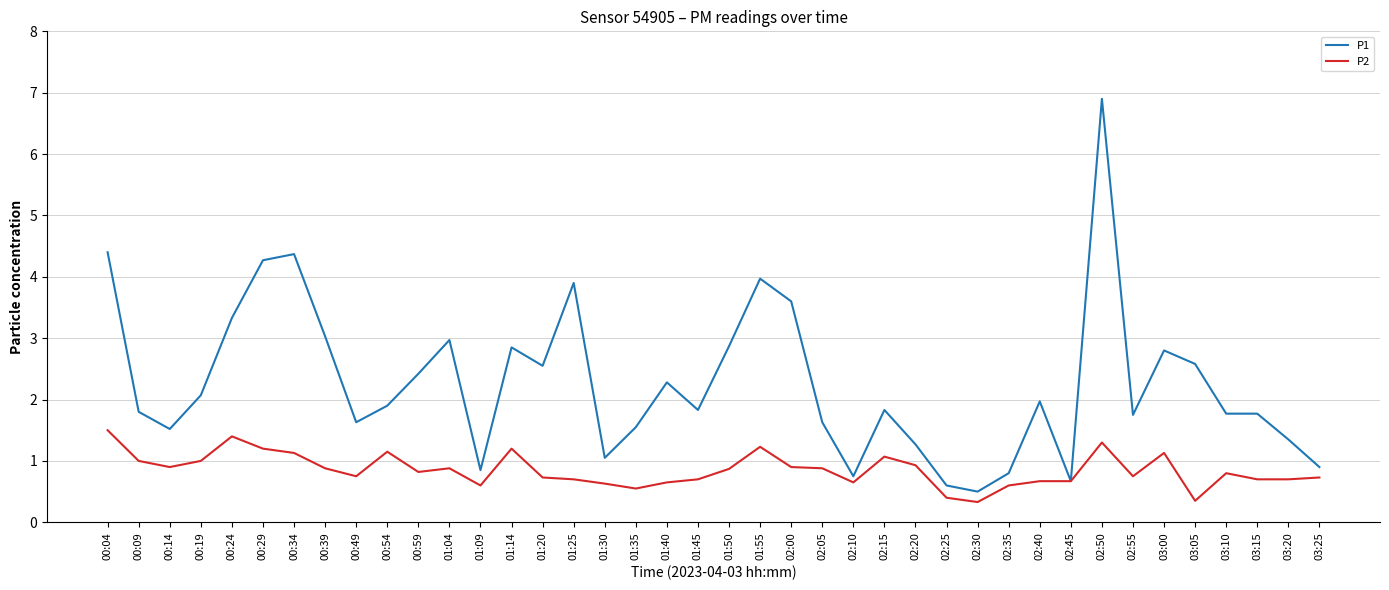

Between 00:49 and 02:30, which series saw the biggest shift?

P1